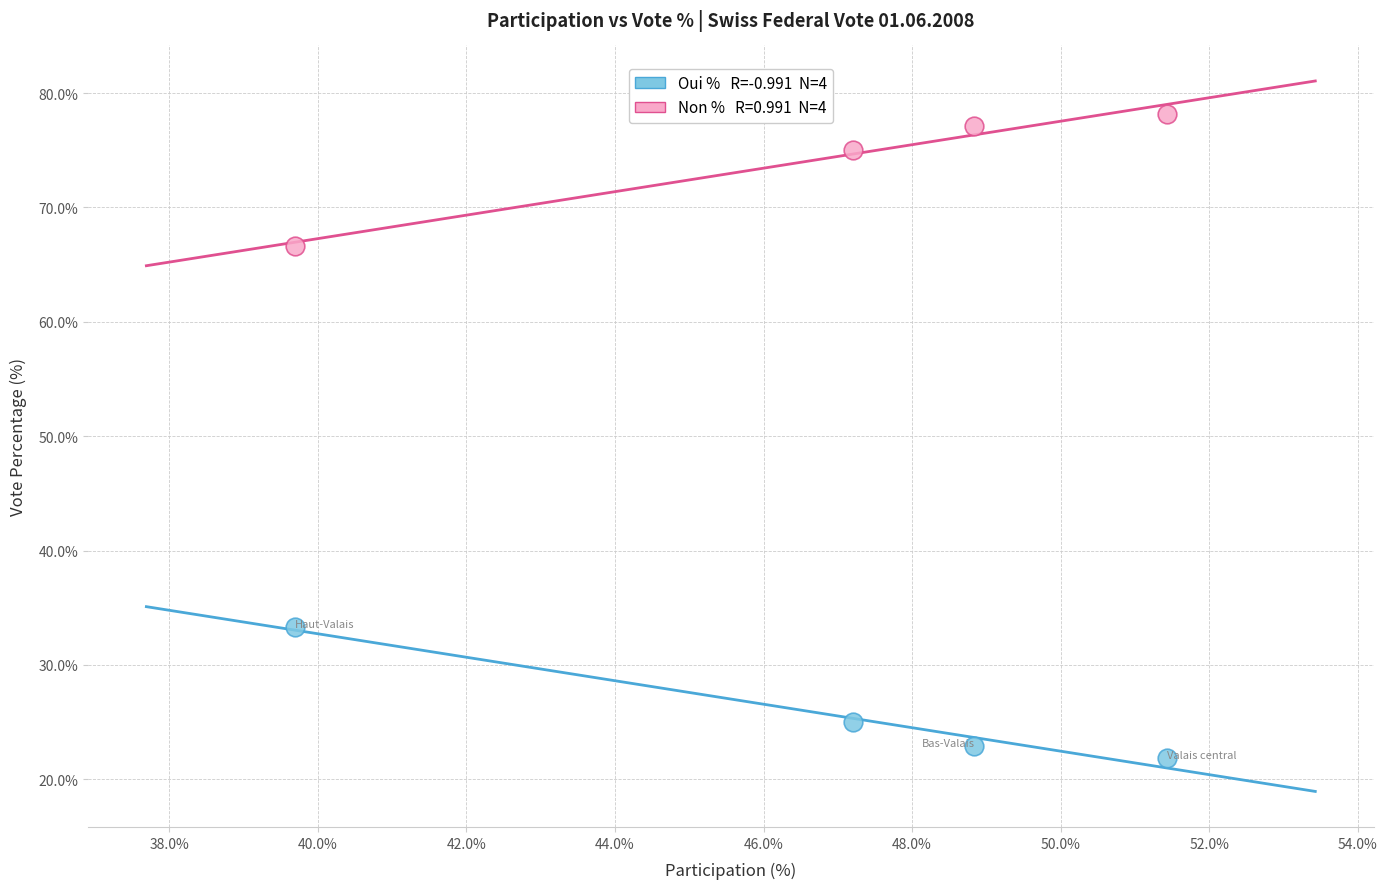

Across all data points, what is the range of Y values (max minus min)?

56.4